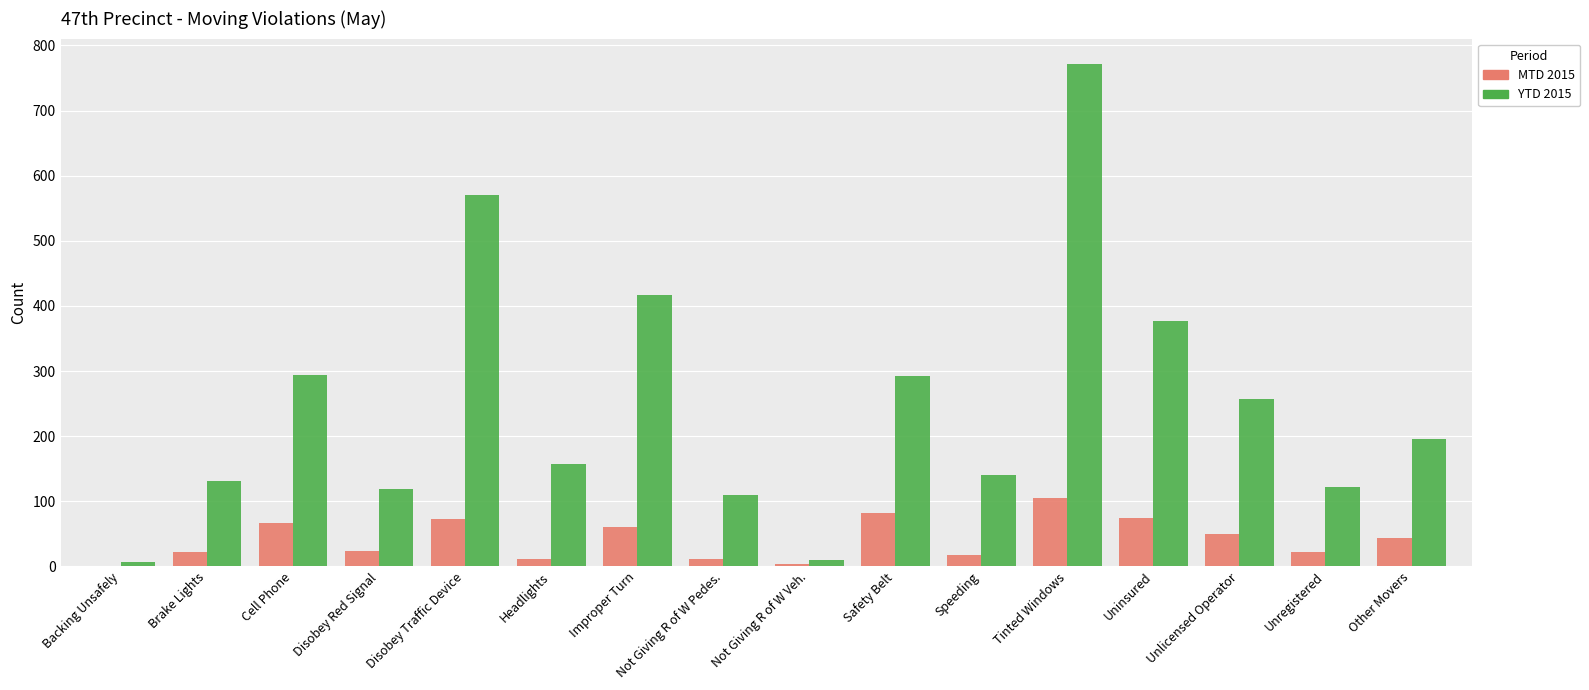

Is the value of YTD 2015 at Cell Phone greater than the value of MTD 2015 at Speeding?

Yes